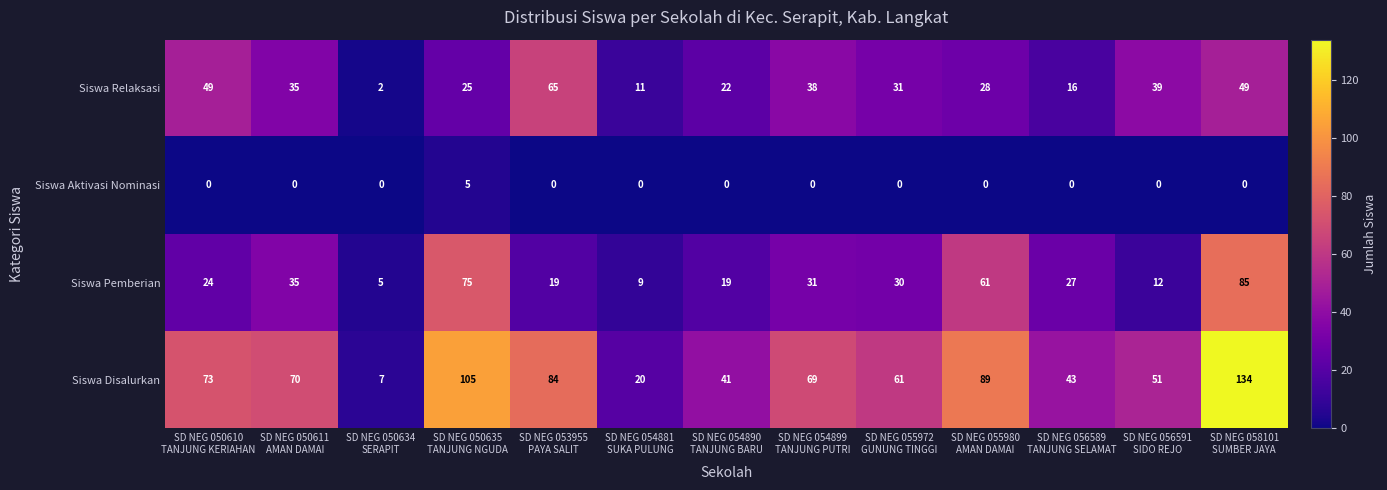

Which series changed the most between SD NEG 050635
TANJUNG NGUDA and SD NEG 054881
SUKA PULUNG?

Siswa Disalurkan